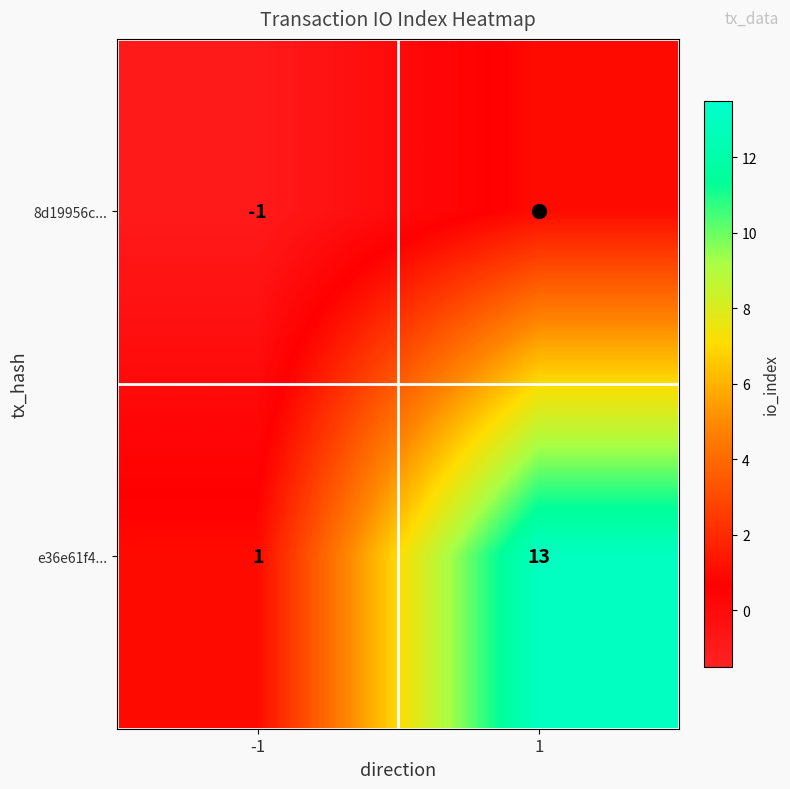

List the series in order of their peak value, highest first.

e36e61f4..., 8d19956c...